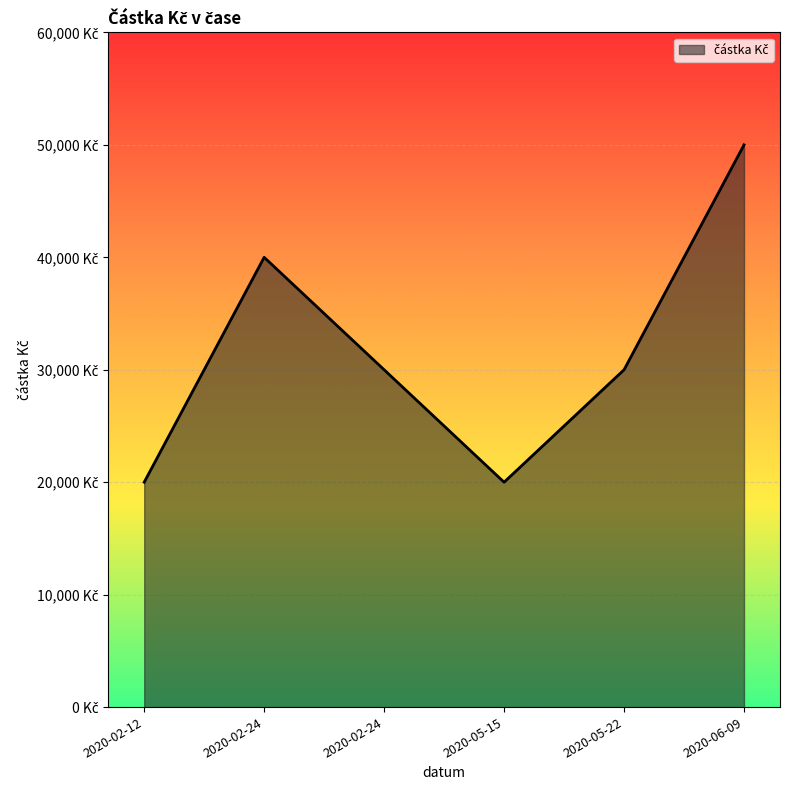

What is the sum of the values at 2020-06-09 and 2020-02-24?

80000